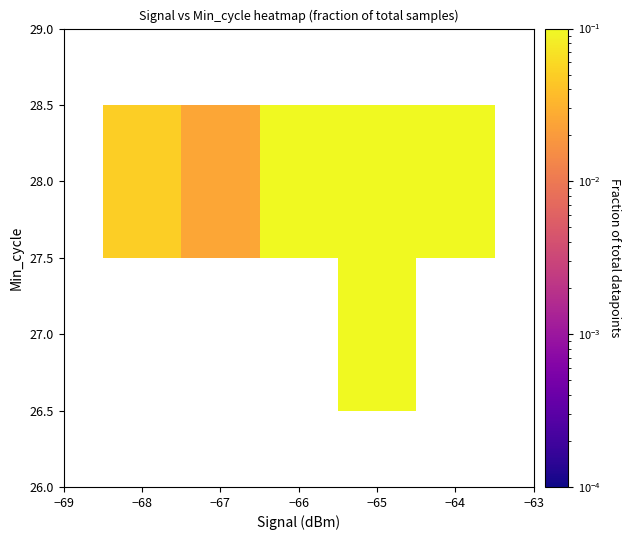

How many distinct data groups are displayed?

2